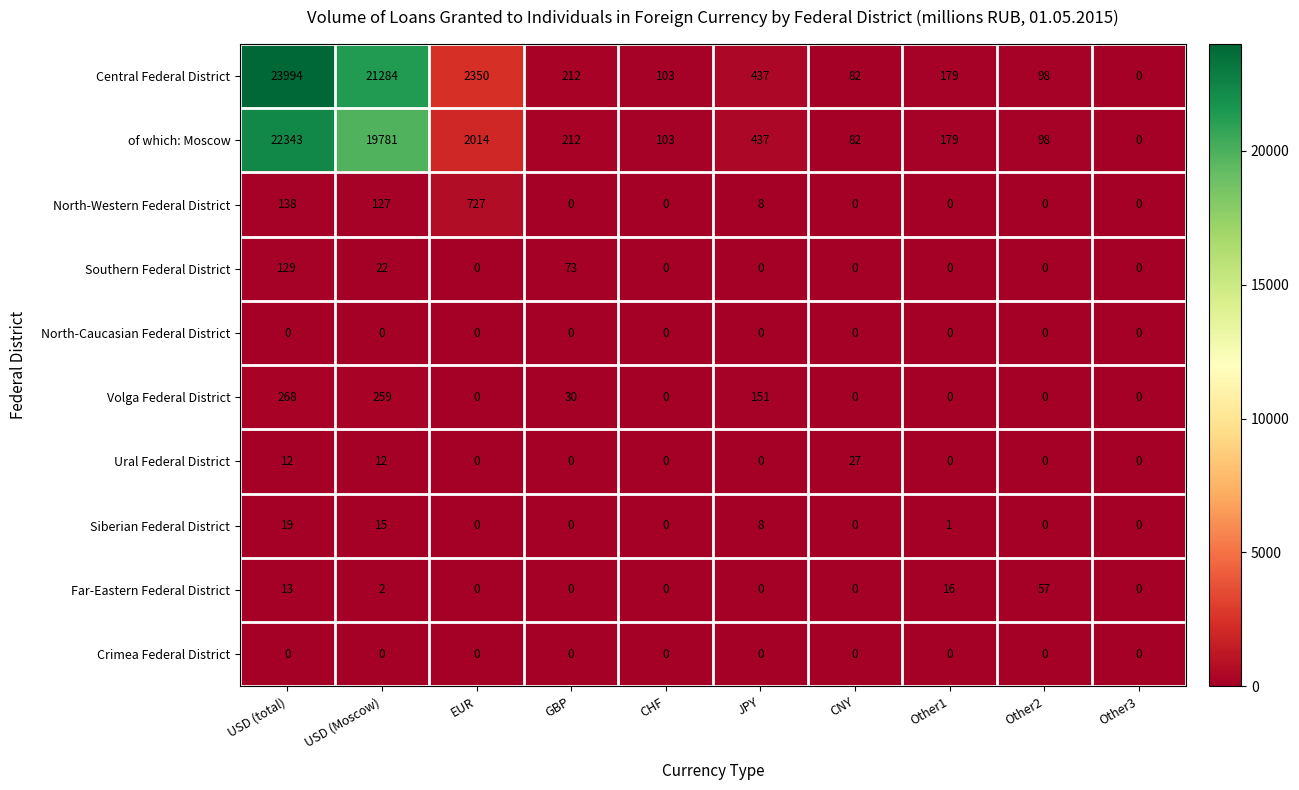

What is the difference between the highest and lowest values at CHF?

103